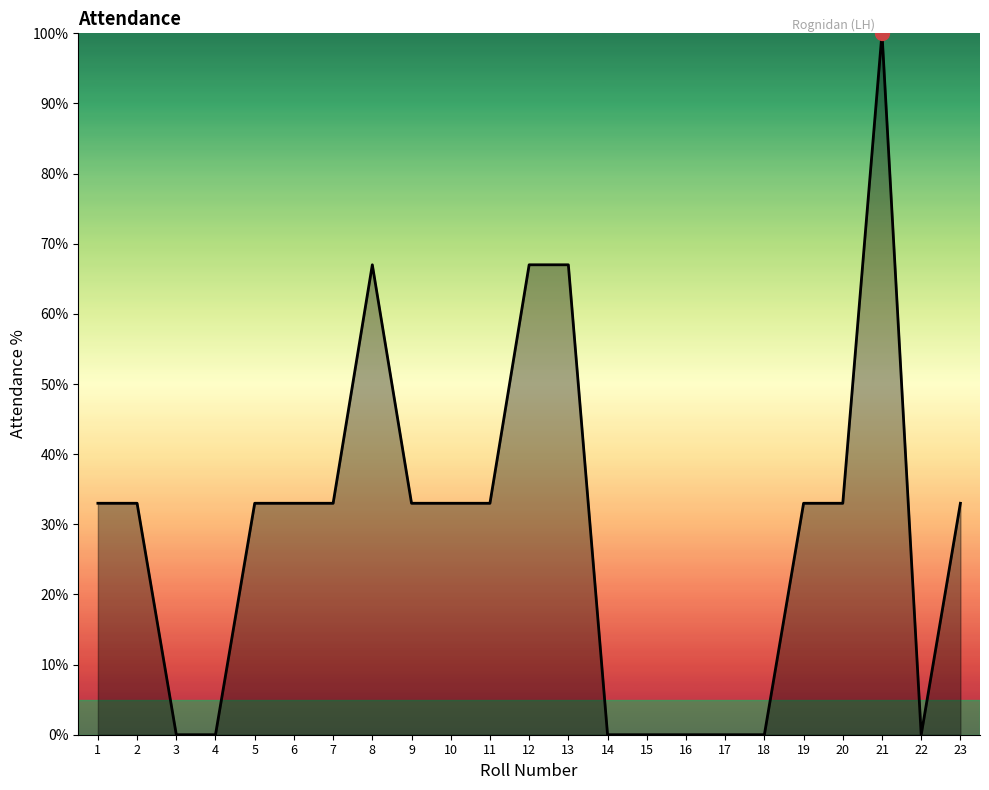

True or false: there are more than 0 points higher than both neighbors.

True